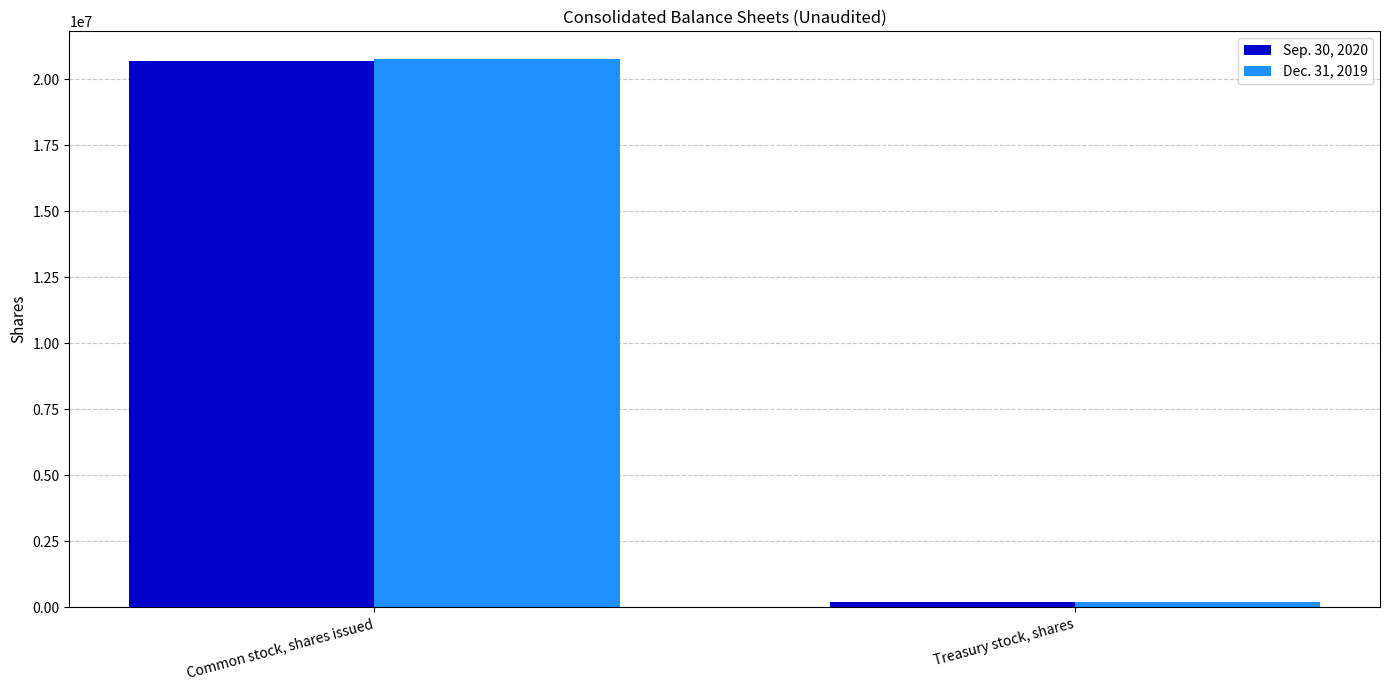

What is the label of the 1st bar from the left?

Common stock, shares issued